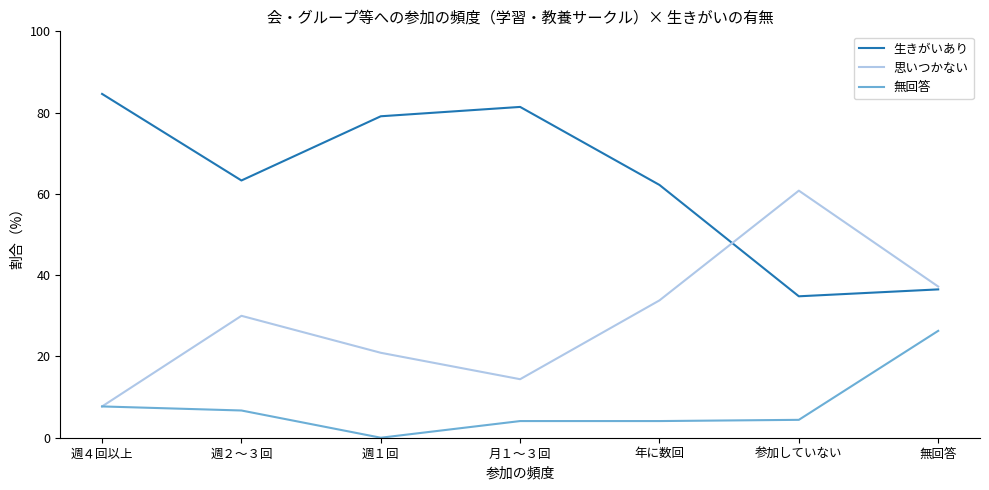

What is the difference between the maximum and minimum values in the 思いつかない series?

53.1